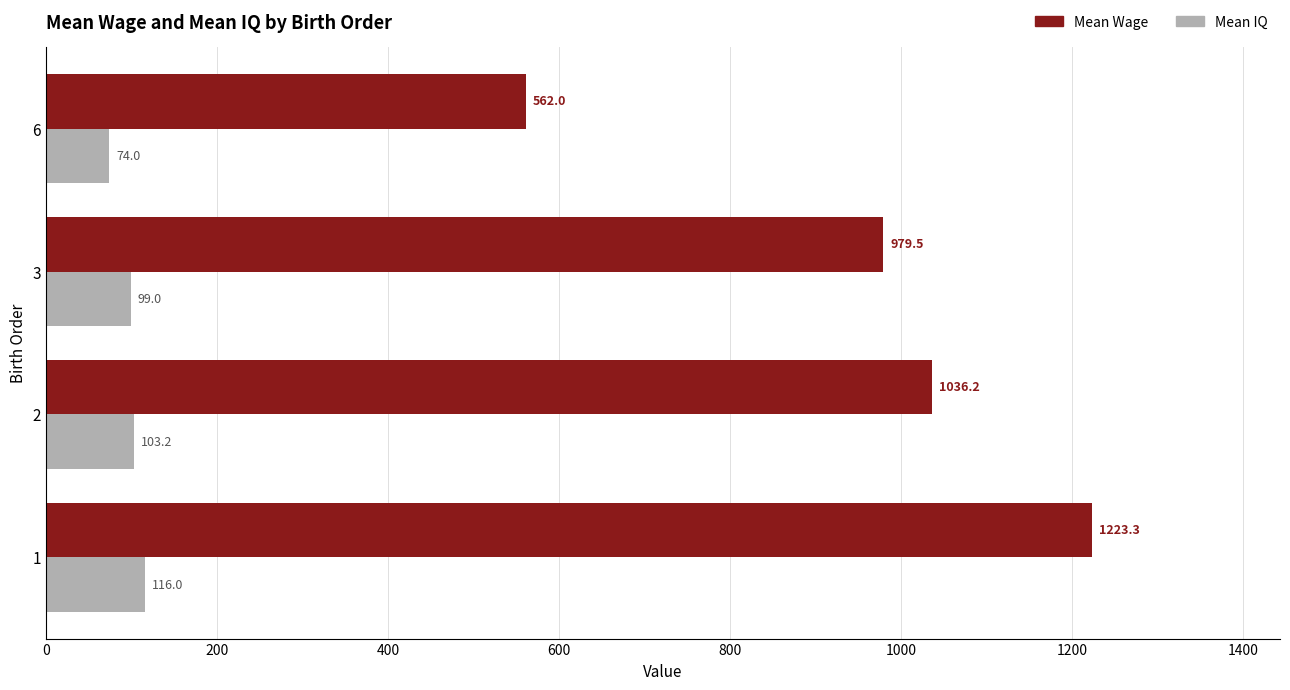

Count the Mean IQ values in the range 99 to 116.

3